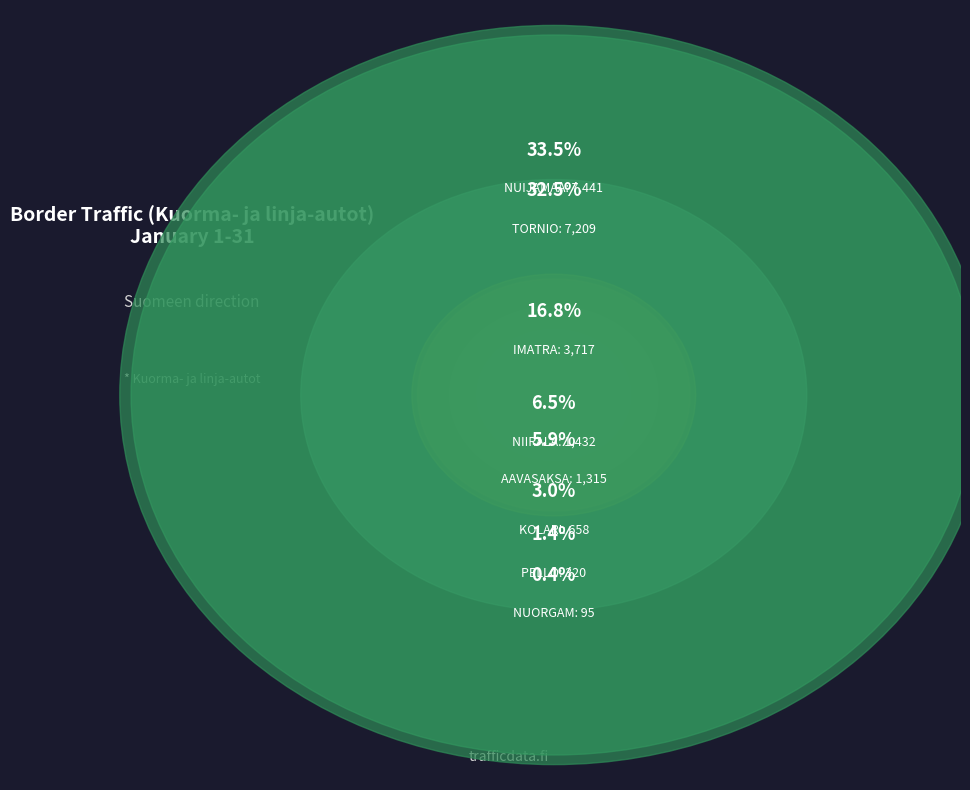

To the nearest percent, what is the average slice percentage?

12%